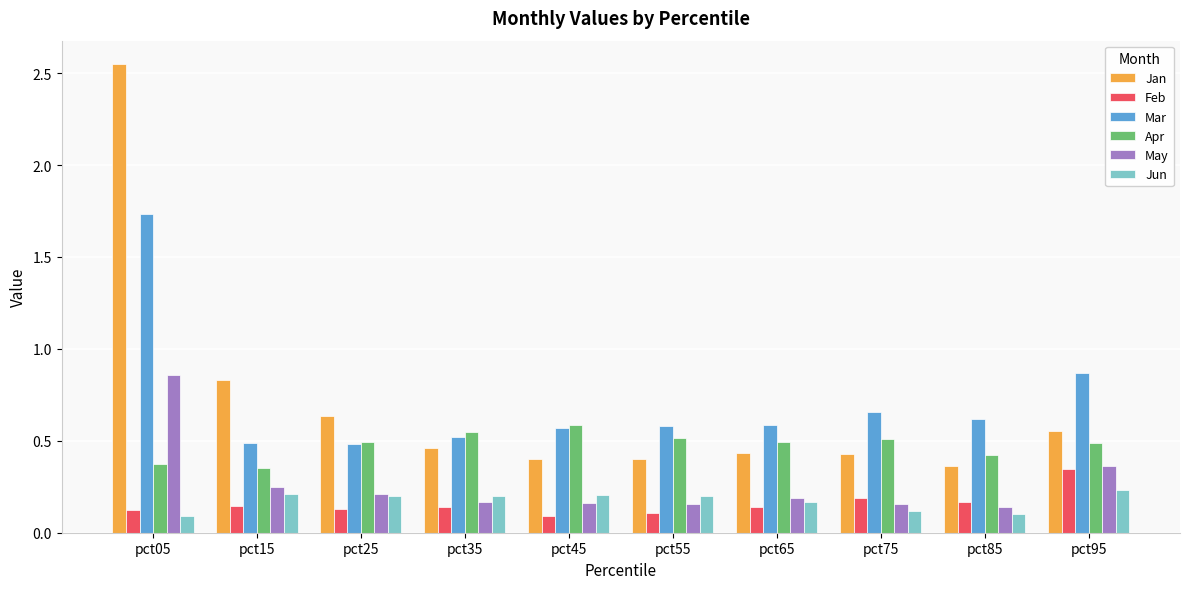

List the series in order of their peak value, highest first.

Jan, Mar, May, Apr, Feb, Jun